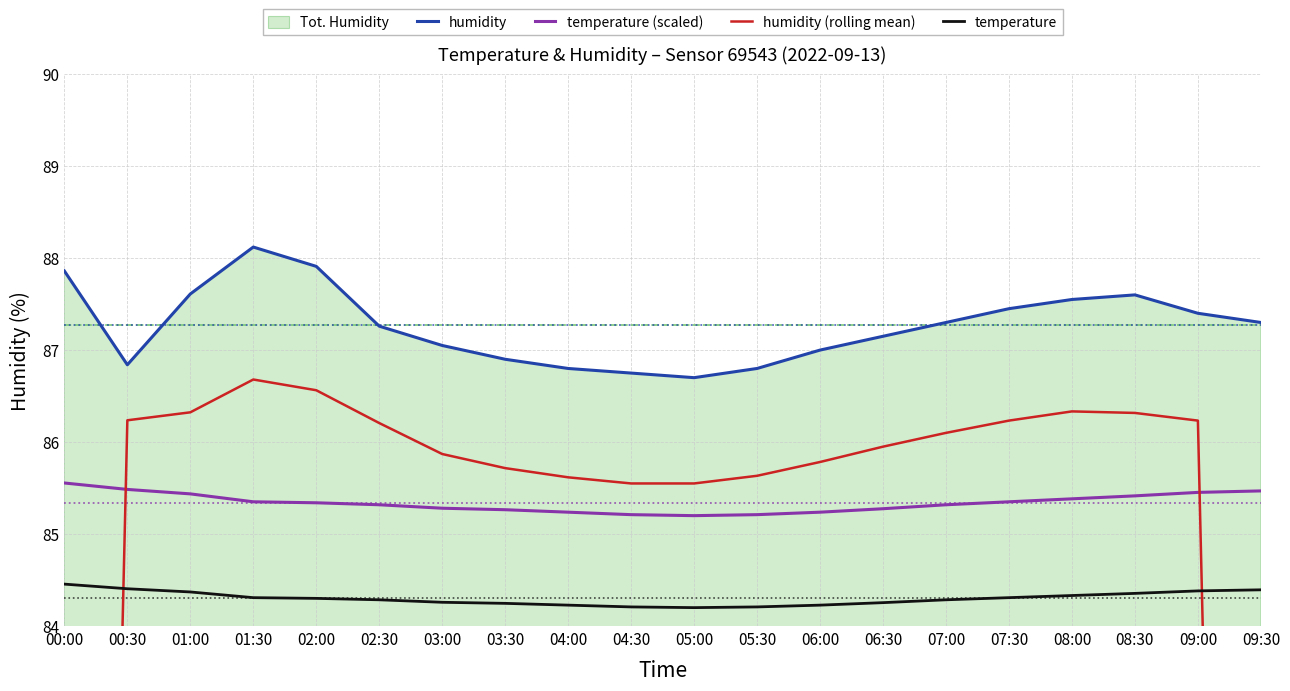

True or false: temperature (scaled) and temperature intersect in this chart.

False